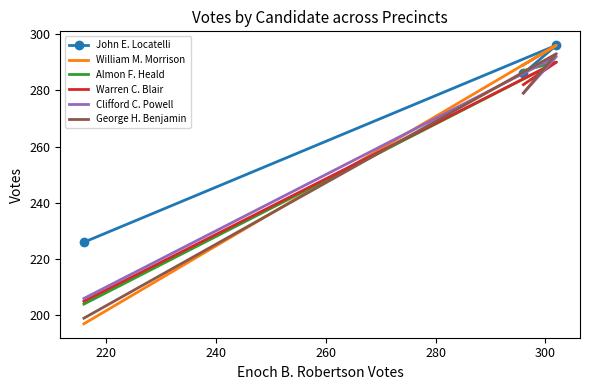

What is the value of the Warren C. Blair point at the 1st from the left?

205